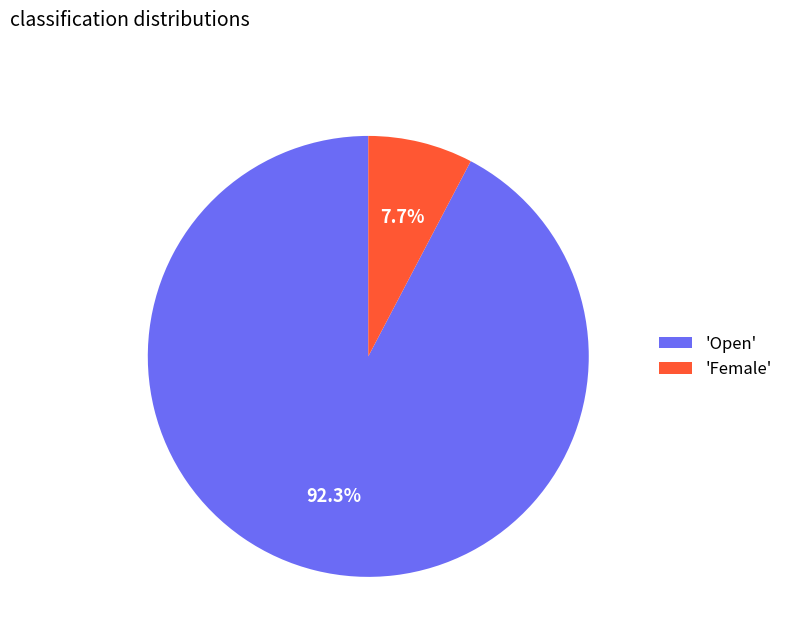

How many segments does this pie chart have?

2